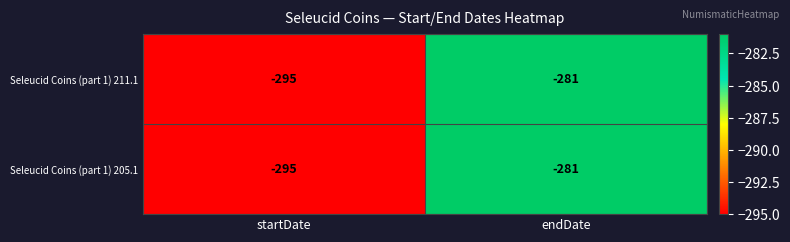

What is the difference between the maximum and minimum values in the Seleucid Coins (part 1) 211.1 series?

14